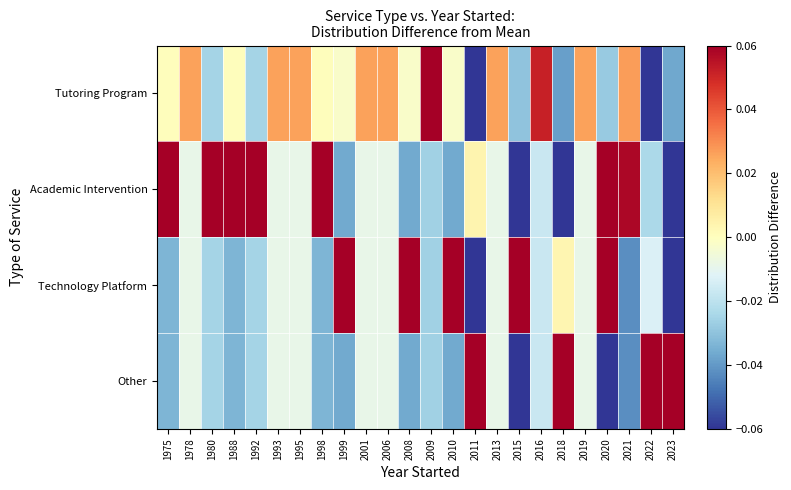

Which series changed the most between 2001 and 2023?

Other